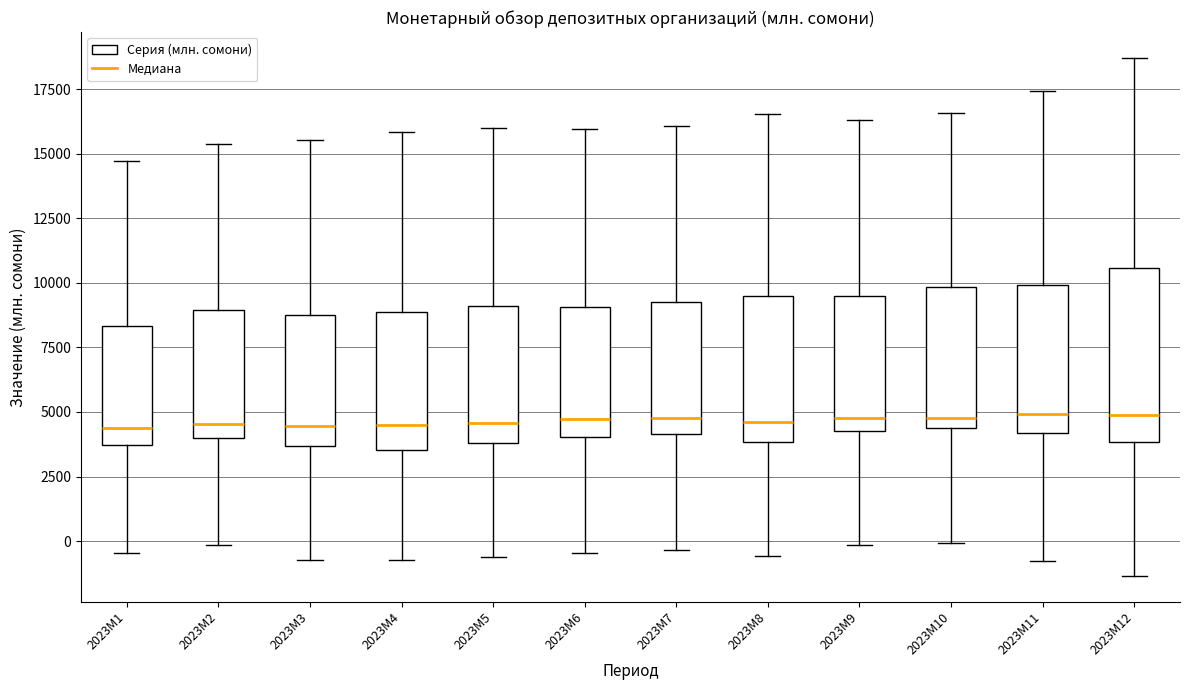

Reading left to right, read every box against the y-axis: the position of its median line, the range the box covers, and the ends of its whiskers. The values are not printed on the chart, so give them approximately, as read against the axis.

2023M1: median 4500, box 3500 to 8500, whiskers -500 to 14500
2023M2: median 4500, box 4000 to 9000, whiskers 0 to 15500
2023M3: median 4500, box 3500 to 8500, whiskers -500 to 15500
2023M4: median 4500, box 3500 to 9000, whiskers -500 to 16000
2023M5: median 4500, box 4000 to 9000, whiskers -500 to 16000
2023M6: median 4500, box 4000 to 9000, whiskers -500 to 16000
2023M7: median 5000, box 4000 to 9500, whiskers -500 to 16000
2023M8: median 4500, box 4000 to 9500, whiskers -500 to 16500
2023M9: median 5000, box 4500 to 9500, whiskers 0 to 16500
2023M10: median 5000, box 4500 to 10000, whiskers 0 to 16500
2023M11: median 5000, box 4000 to 10000, whiskers -1000 to 17500
2023M12: median 5000, box 4000 to 10500, whiskers -1500 to 18500